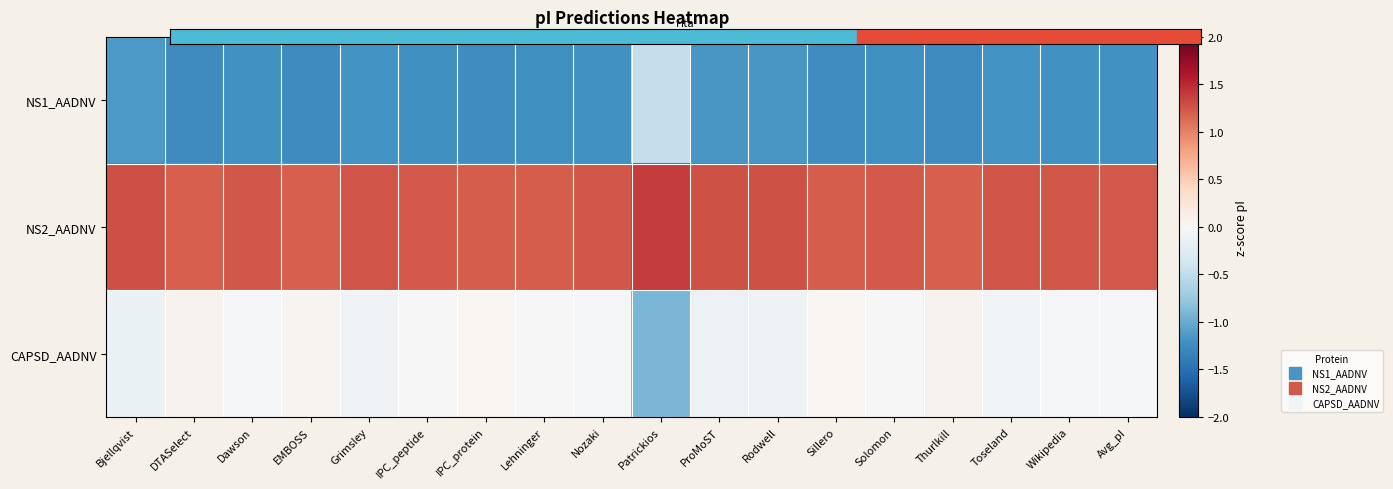

Reading left to right, list all the values displayed in this chart.

NS1_AADNV: Bjellqvist=-1.2	DTASelect=-1.3	Dawson=-1.2	EMBOSS=-1.3	Grimsley=-1.2	IPC_peptide=-1.2	IPC_protein=-1.2	Lehninger=-1.2	Nozaki=-1.2	Patrickios=-0.5	ProMoST=-1.2	Rodwell=-1.2	Sillero=-1.2	Solomon=-1.2	Thurlkill=-1.3	Toseland=-1.2	Wikipedia=-1.2	Avg_pI=-1.2
NS2_AADNV: Bjellqvist=1.3	DTASelect=1.2	Dawson=1.2	EMBOSS=1.2	Grimsley=1.3	IPC_peptide=1.2	IPC_protein=1.2	Lehninger=1.2	Nozaki=1.2	Patrickios=1.4	ProMoST=1.3	Rodwell=1.3	Sillero=1.2	Solomon=1.2	Thurlkill=1.2	Toseland=1.3	Wikipedia=1.2	Avg_pI=1.2
CAPSD_AADNV: Bjellqvist=-0.1	DTASelect=0.1	Dawson=-0.0	EMBOSS=0.1	Grimsley=-0.1	IPC_peptide=0.0	IPC_protein=0.0	Lehninger=0.0	Nozaki=-0.0	Patrickios=-0.9	ProMoST=-0.1	Rodwell=-0.1	Sillero=0.0	Solomon=0.0	Thurlkill=0.1	Toseland=-0.1	Wikipedia=-0.0	Avg_pI=-0.0